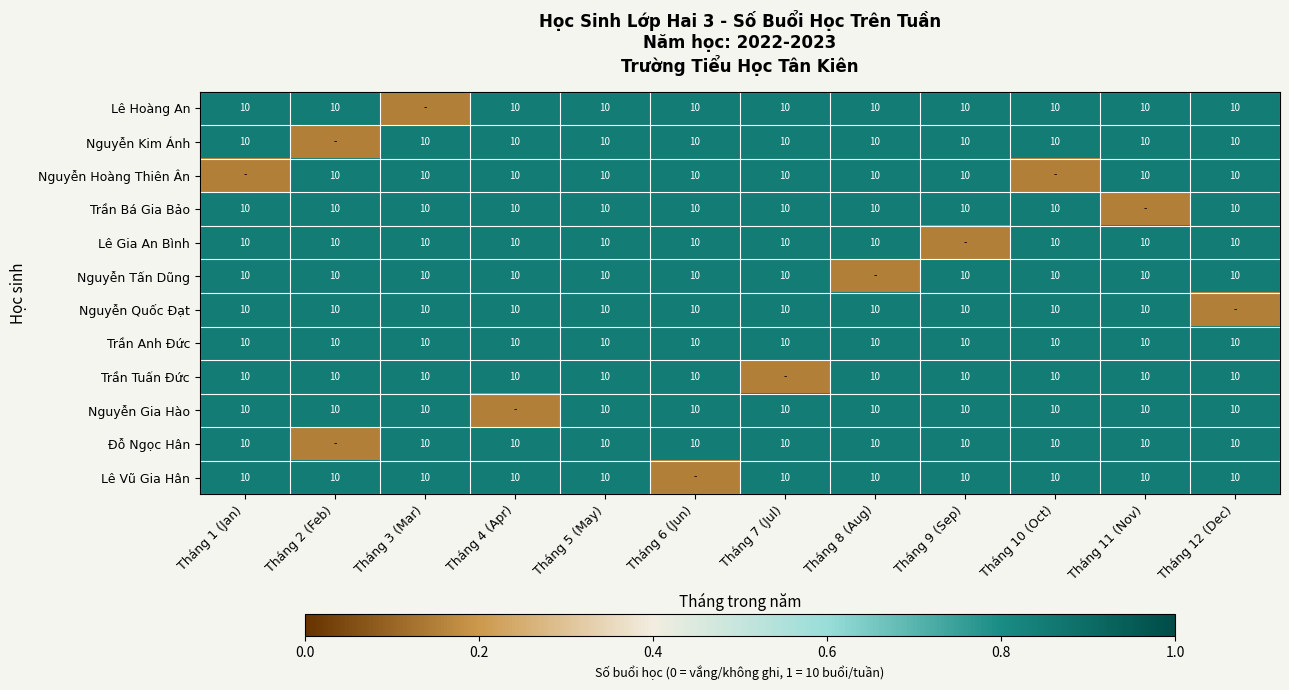

What is the spread (max minus min) of values at Tháng 7 (Jul)?

0.7